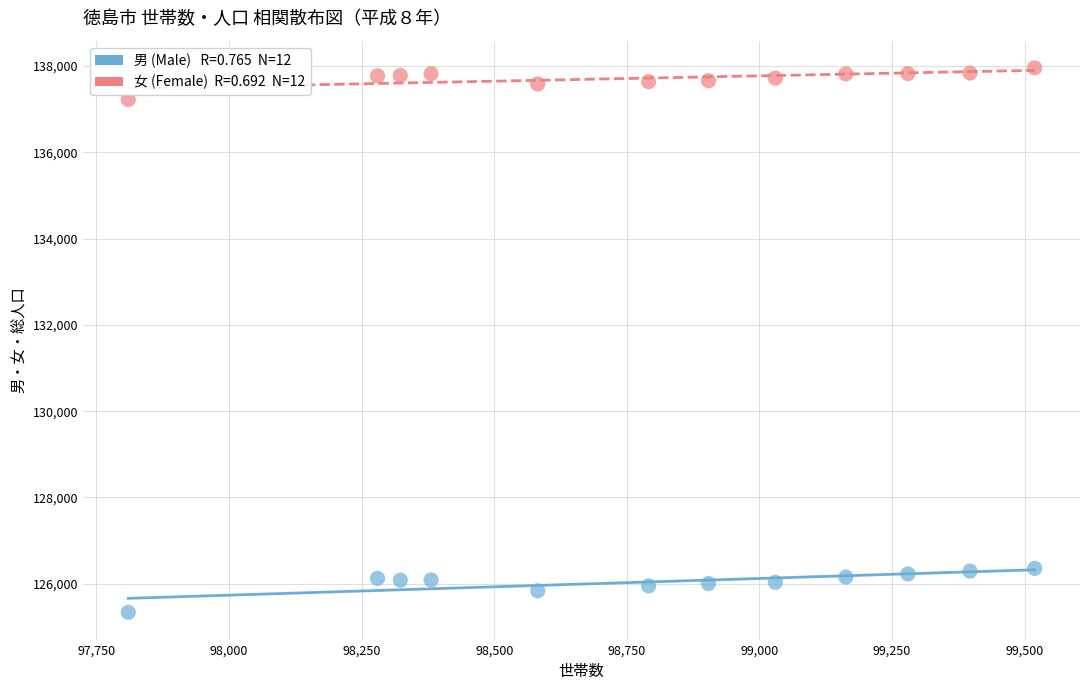

Across all data points, what is the range of Y values (max minus min)?

12618